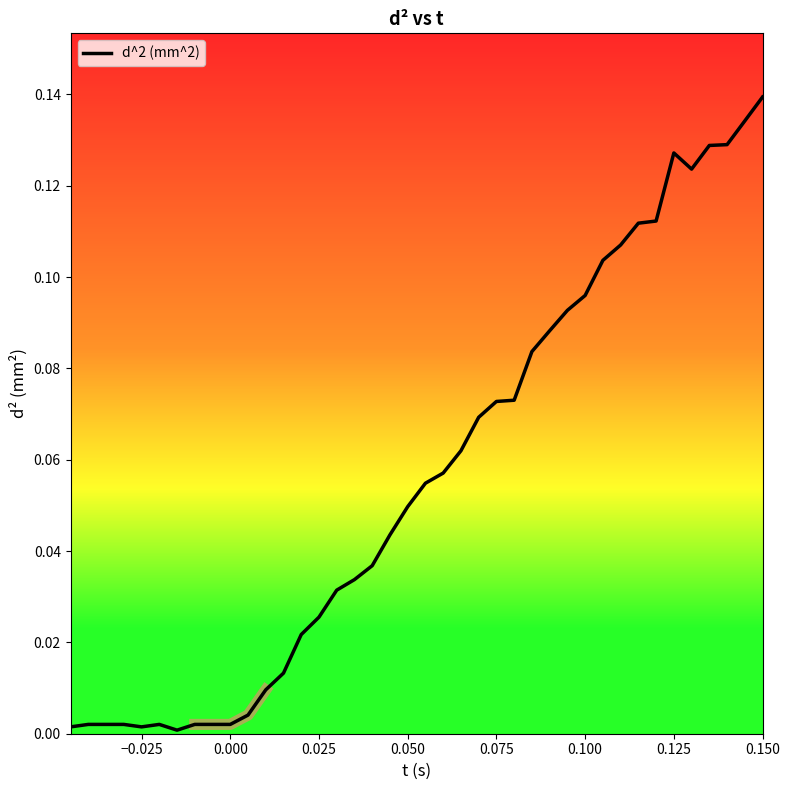

At which label does d^2 (mm^2) reach its peak?

0.150